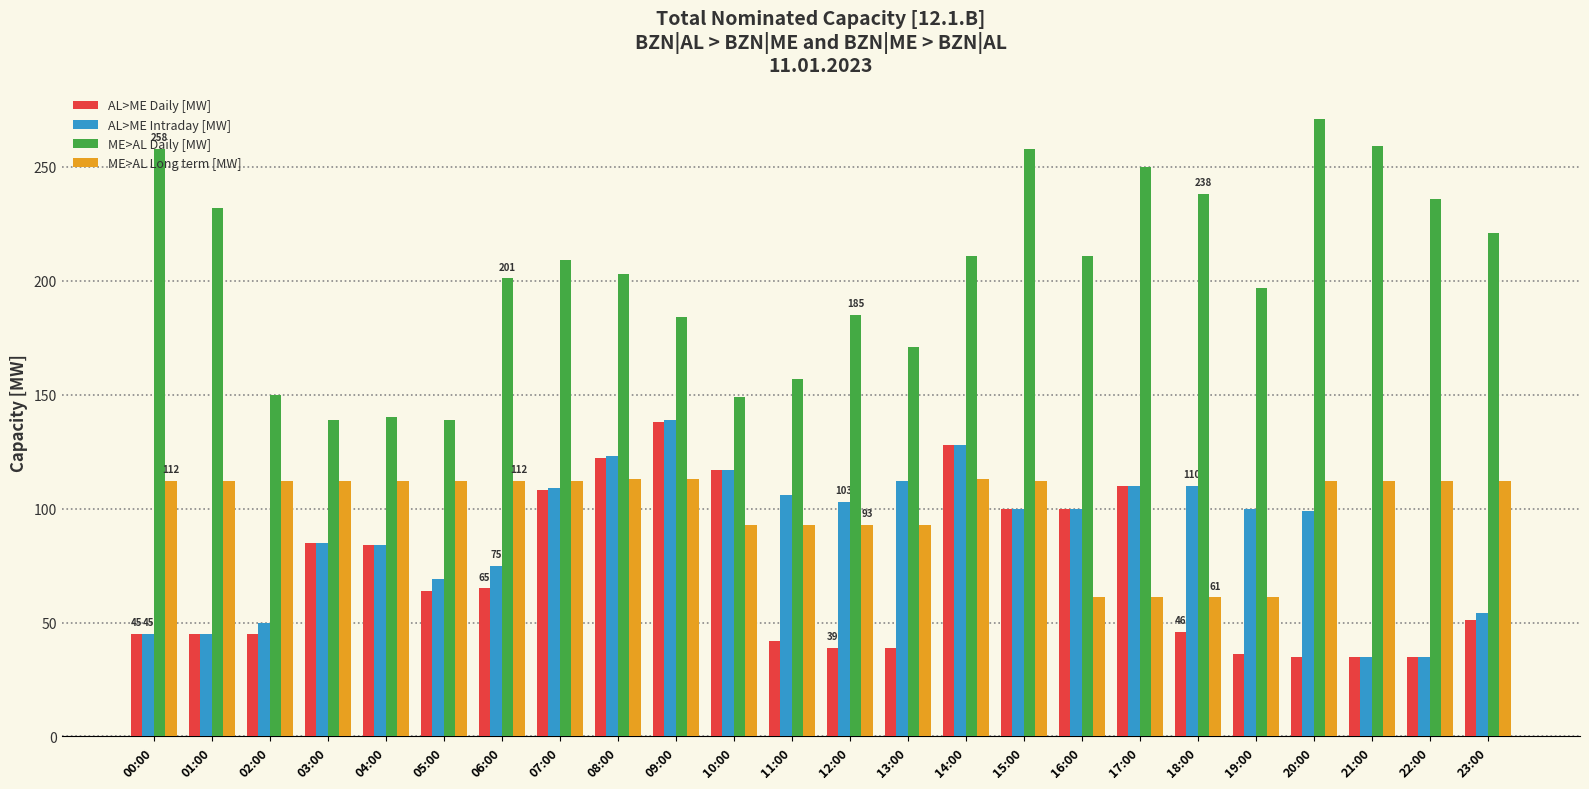

At how many categories does at least one series exceed 133?

24